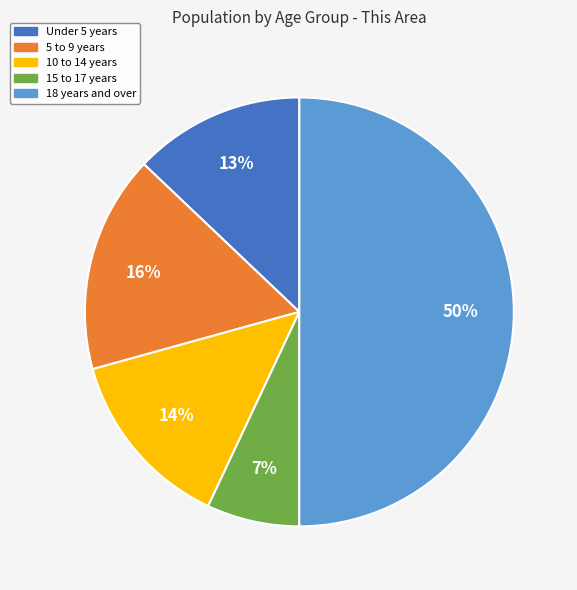

How many slices are in this pie chart?

5